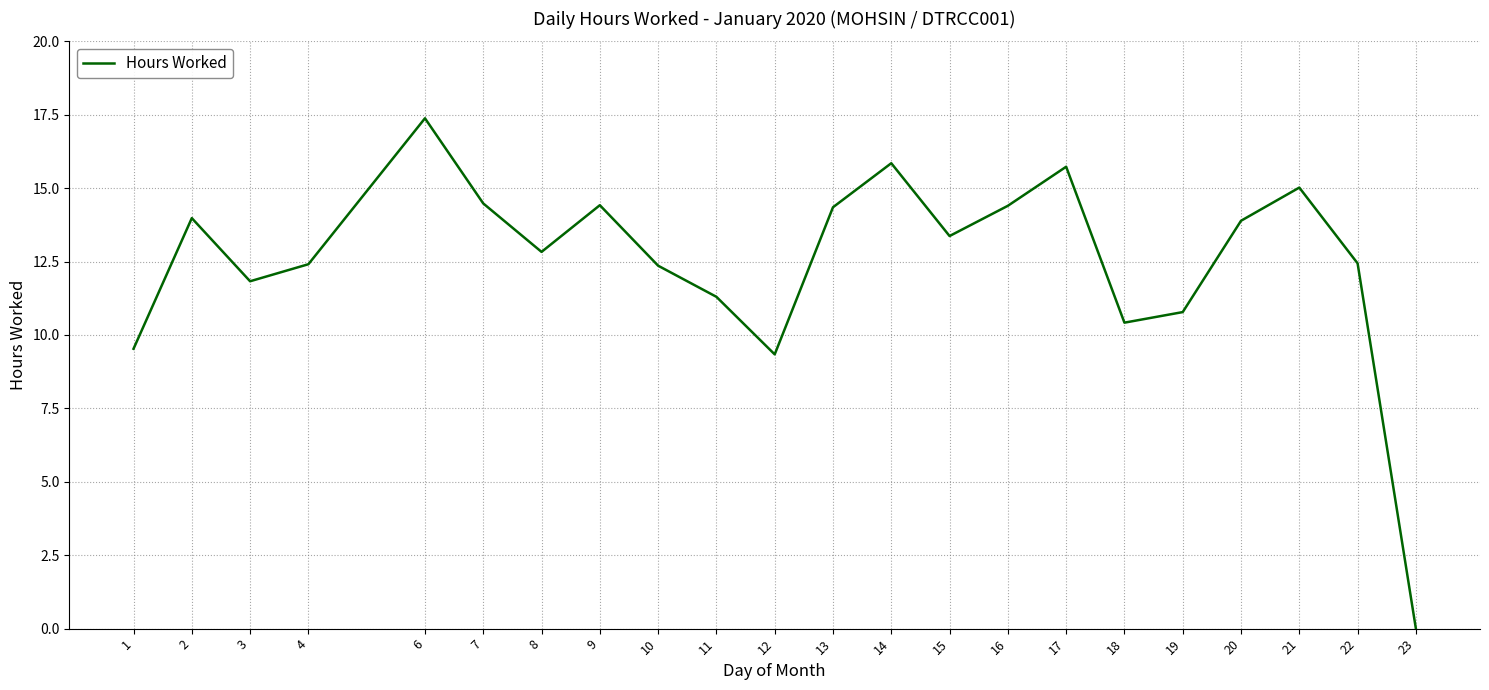

Where is the first local minimum?

3